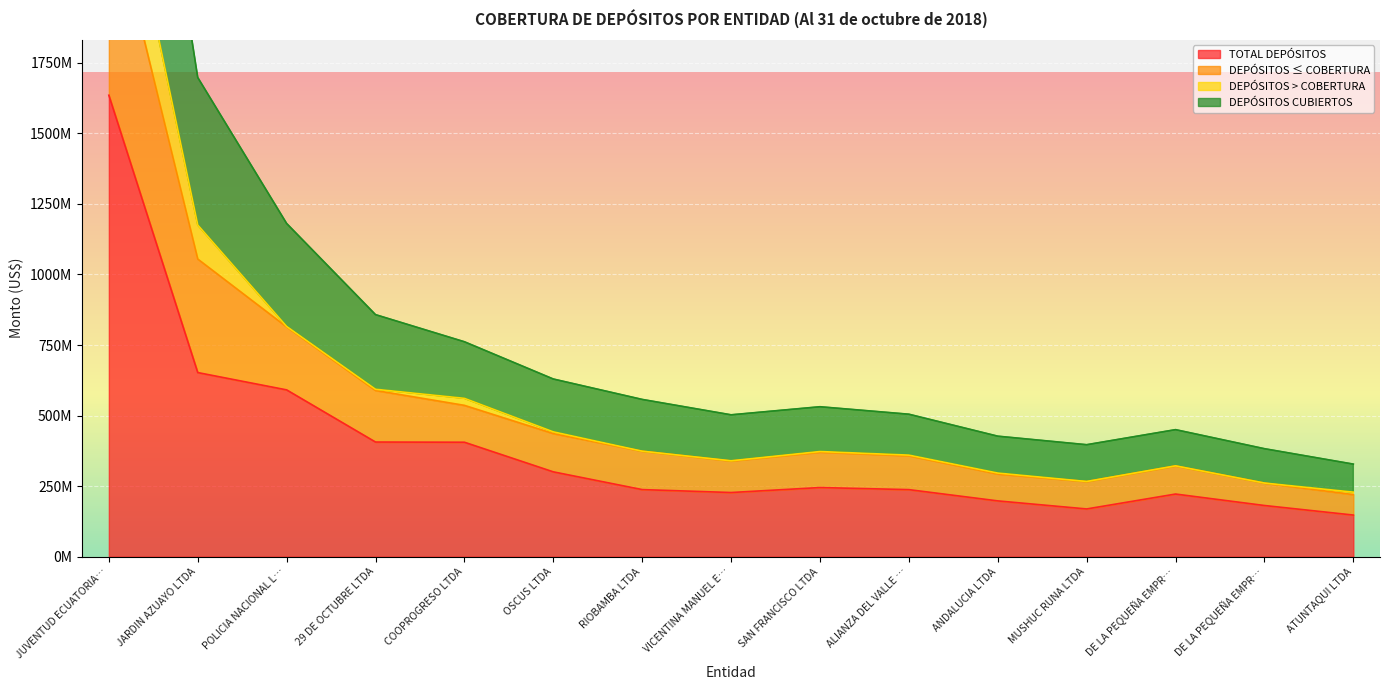

What value does the TOTAL DEPÓSITOS series have at ANDALUCIA LTDA?

197671024.9